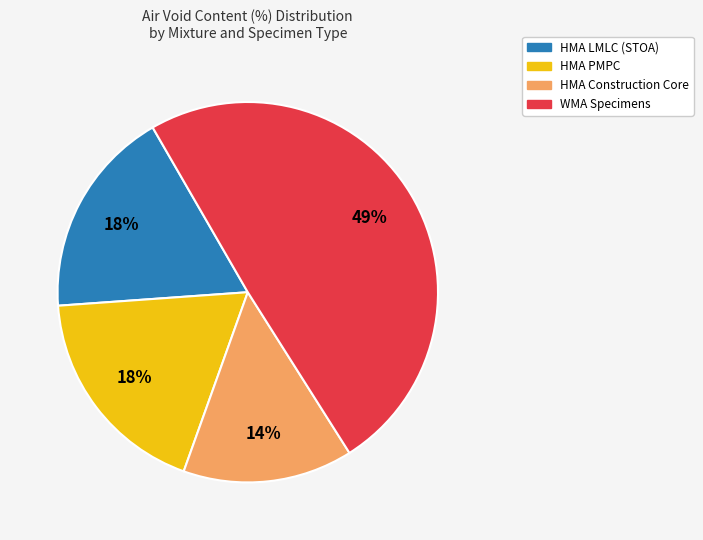

How many slices are in this pie chart?

4